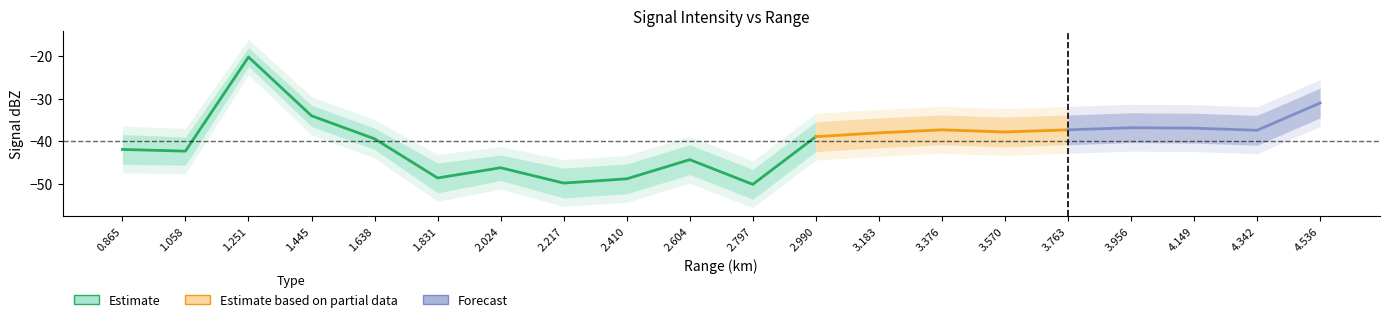

How many lines are shown in the chart?

5